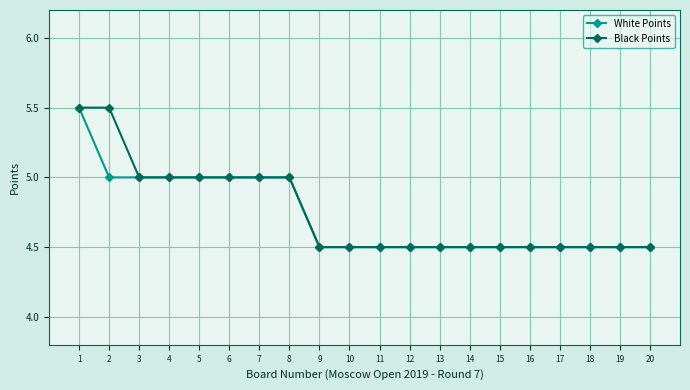

Count the number of data series in this chart.

2